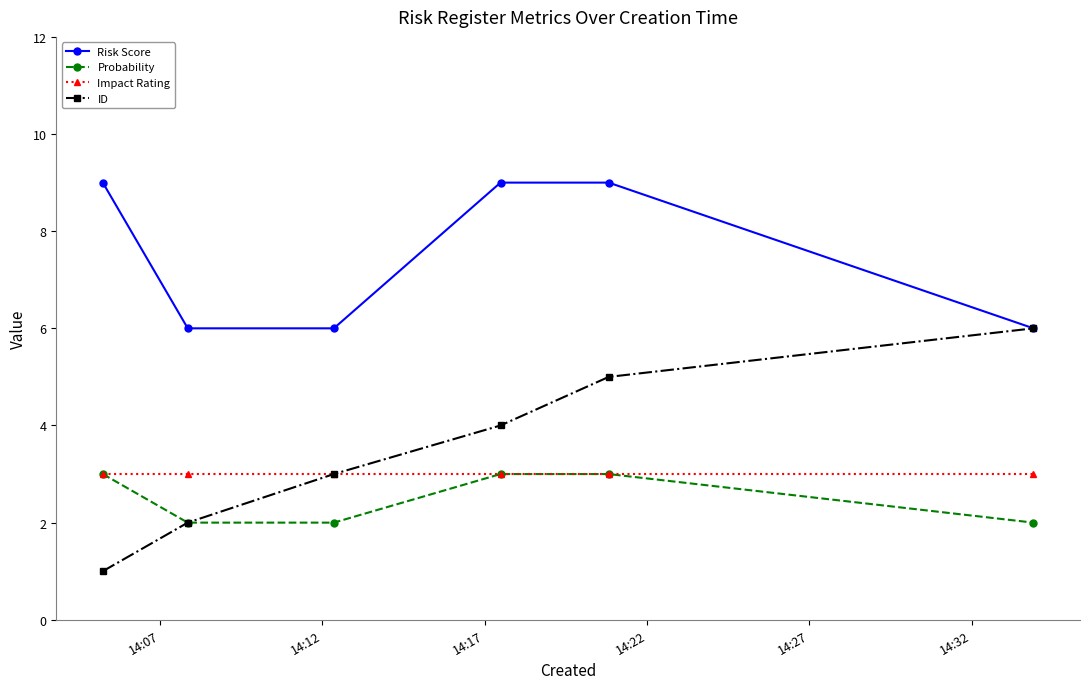

Which series has the widest spread of values?

ID